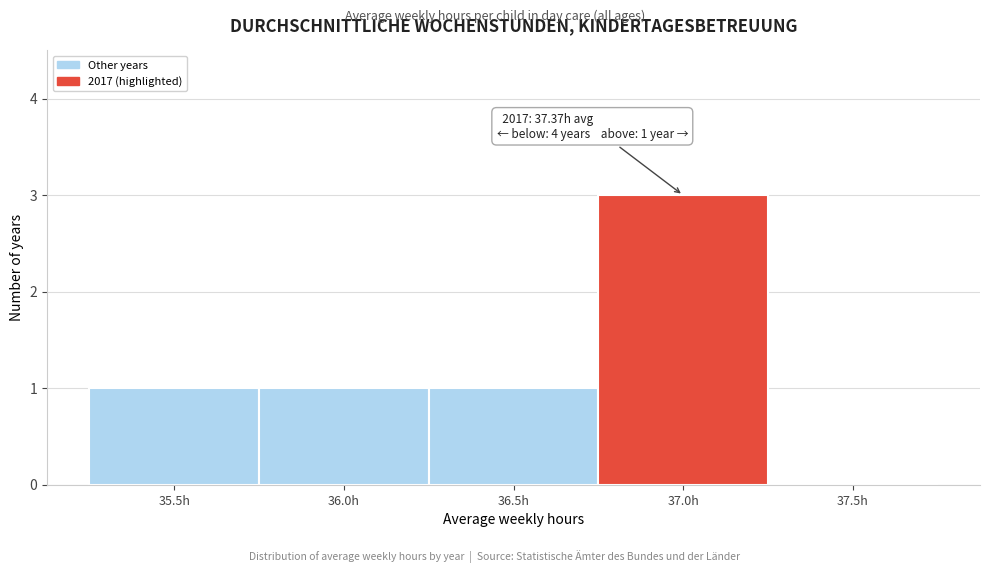

Reading left to right, what are all the values shown in this chart?

35.5h=1	36.0h=1	36.5h=1	37.0h=3	37.5h=0